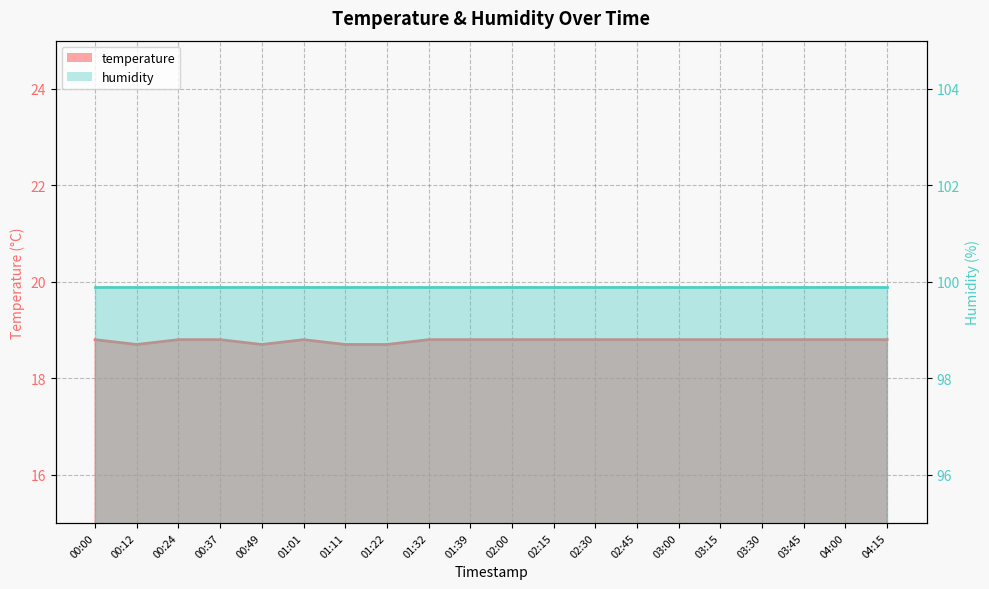

What is the label of the 7th point from the left?

01:11